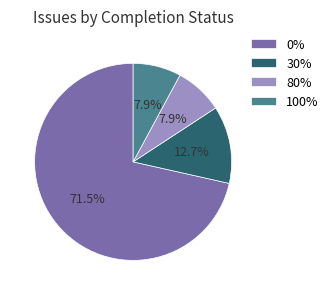

How many segments does this pie chart have?

4